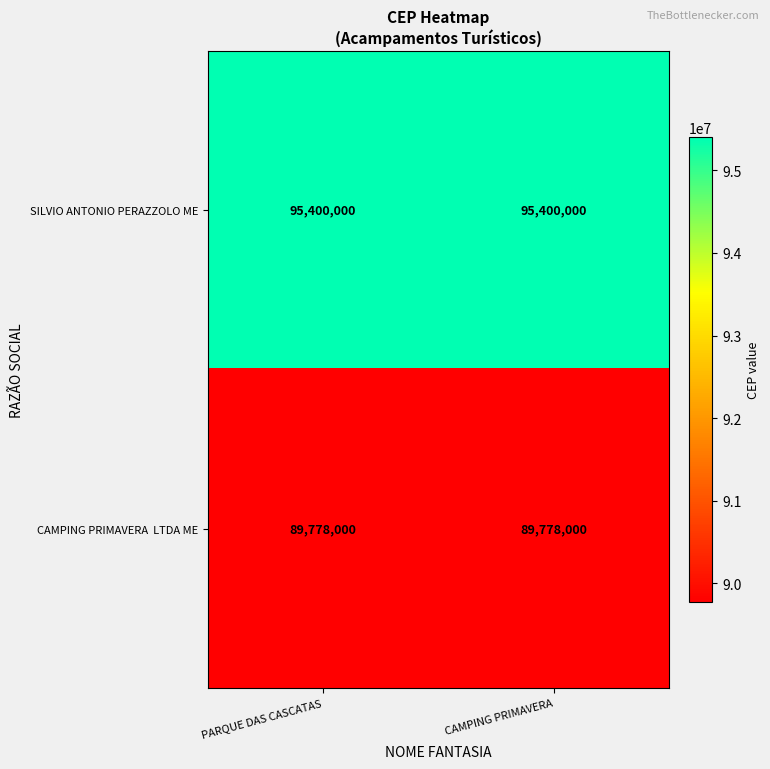

The SILVIO ANTONIO PERAZZOLO ME series shows 95400000 at CAMPING PRIMAVERA. True or false?

True